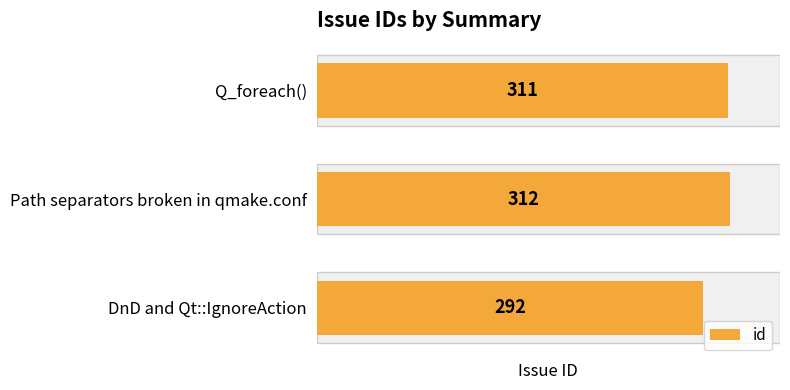

How many distinct data groups are displayed?

1